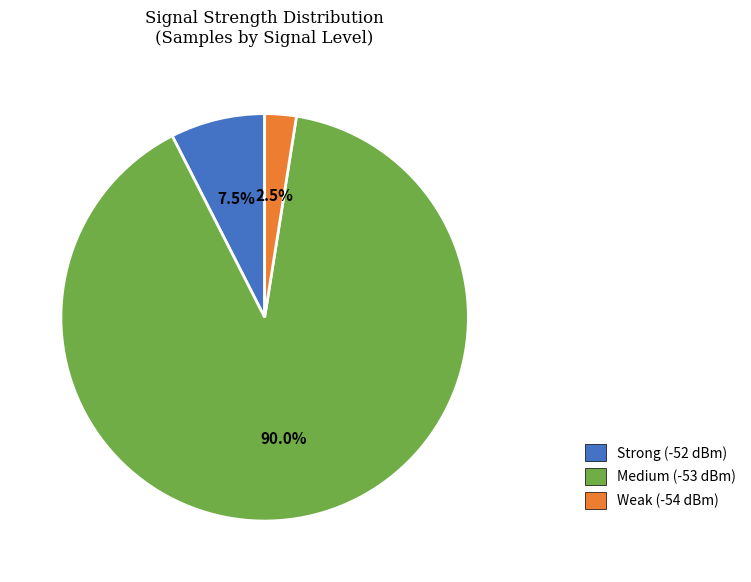

Combined, do Weak (-54 dBm) and Medium (-53 dBm) account for over 50%?

Yes